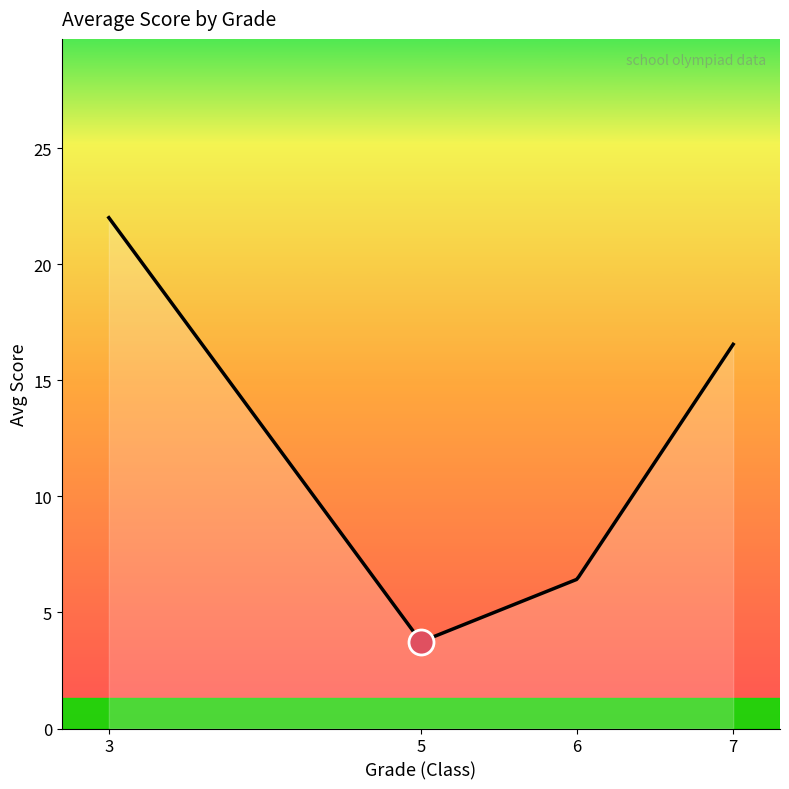

How many lines are shown in the chart?

1